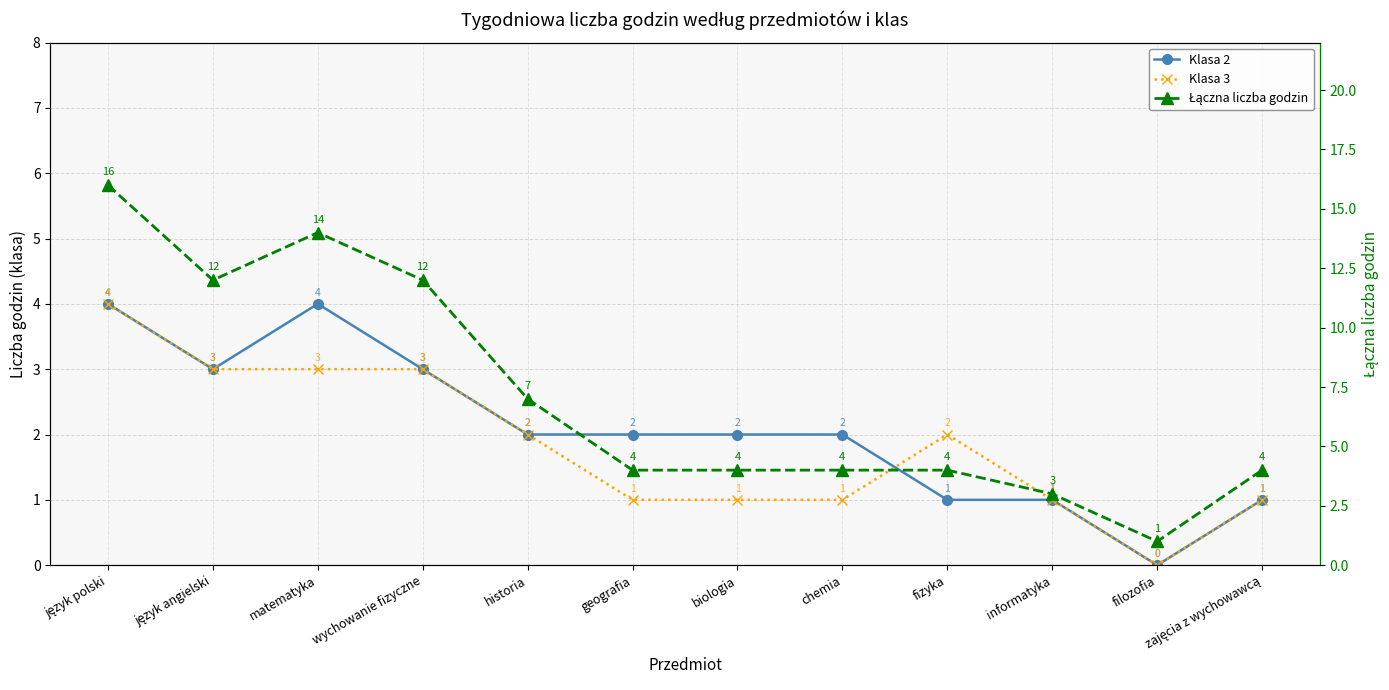

True or false: Klasa 2 and Klasa 3 cross at least once.

True